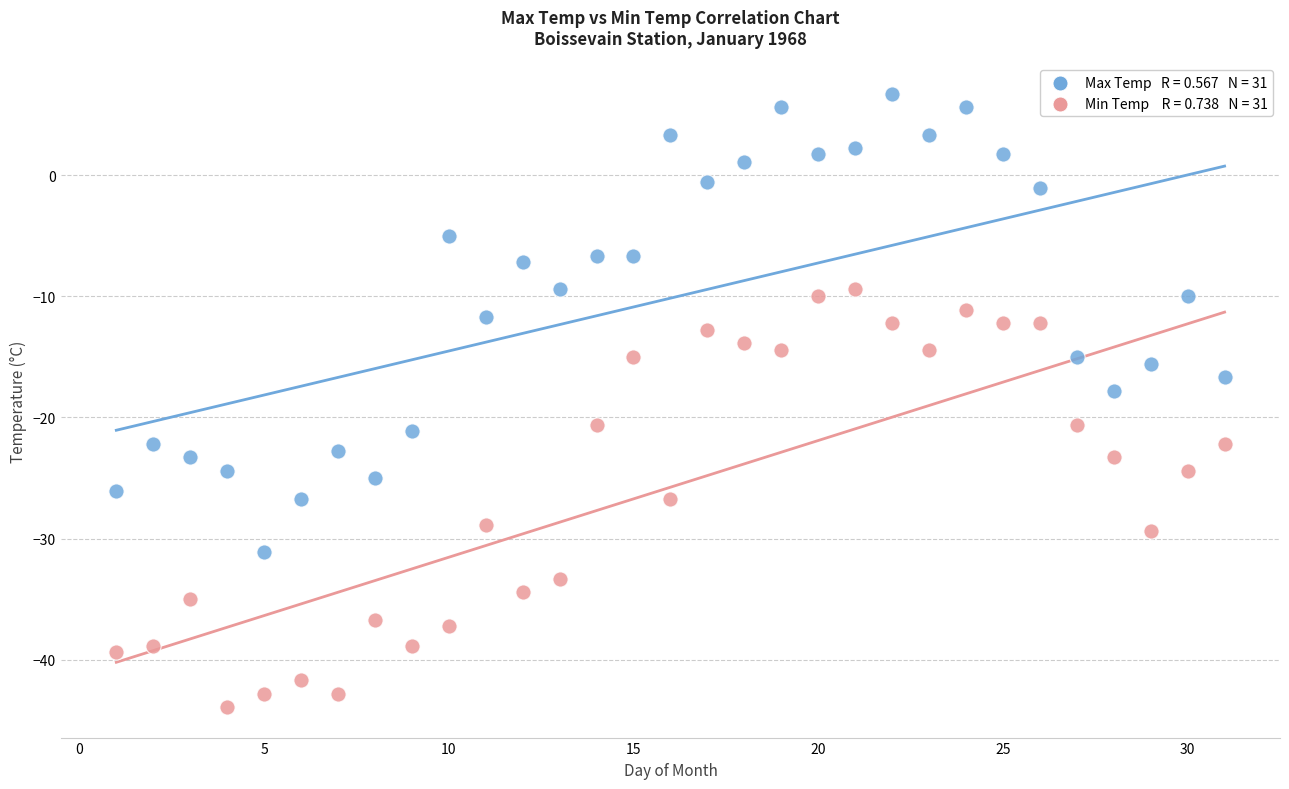

Across all data points, what is the range of Y values (max minus min)?

50.6